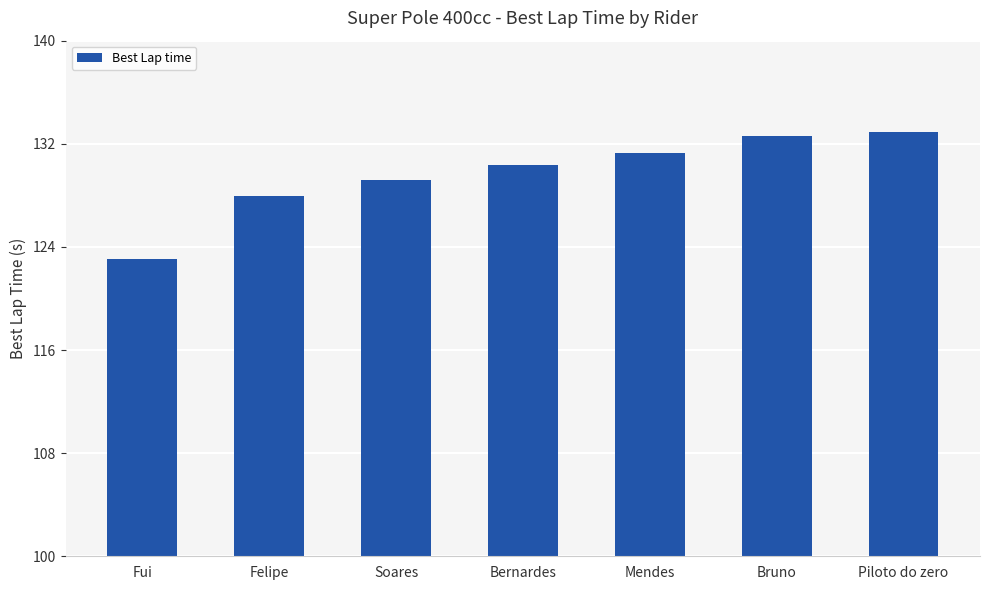

What is the label of the 2nd bar from the right?

Bruno